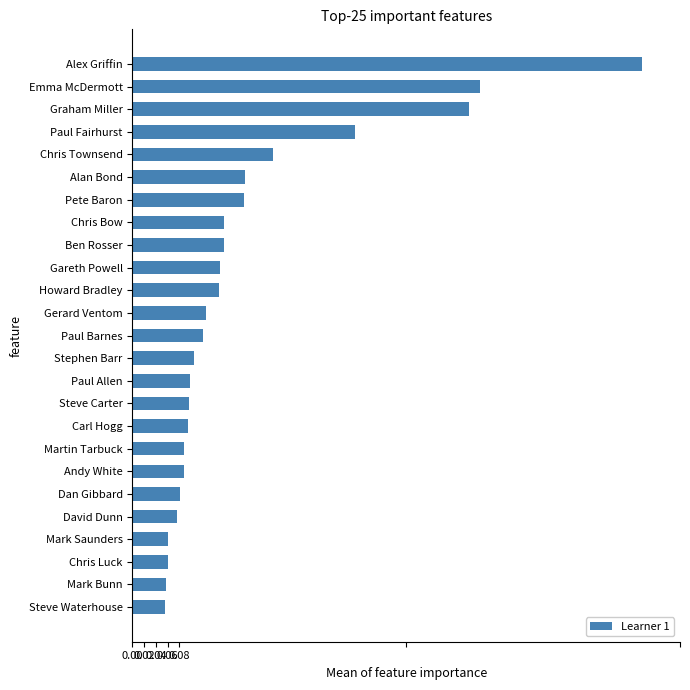

What is the approximate value at Paul Fairhurst?

0.4